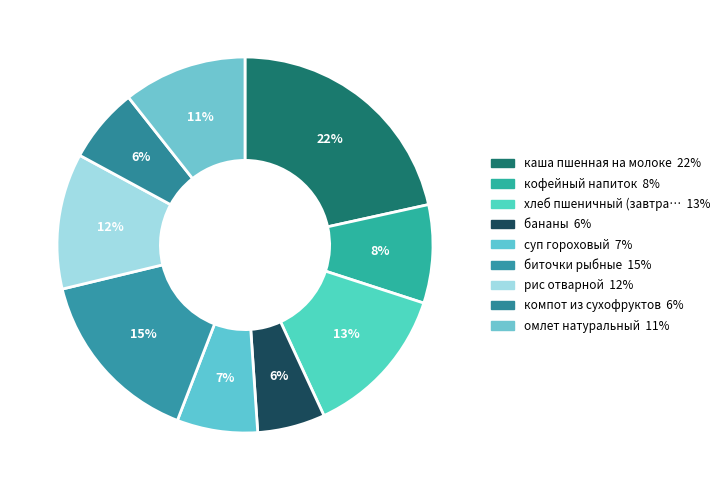

Does any single category account for the majority?

No